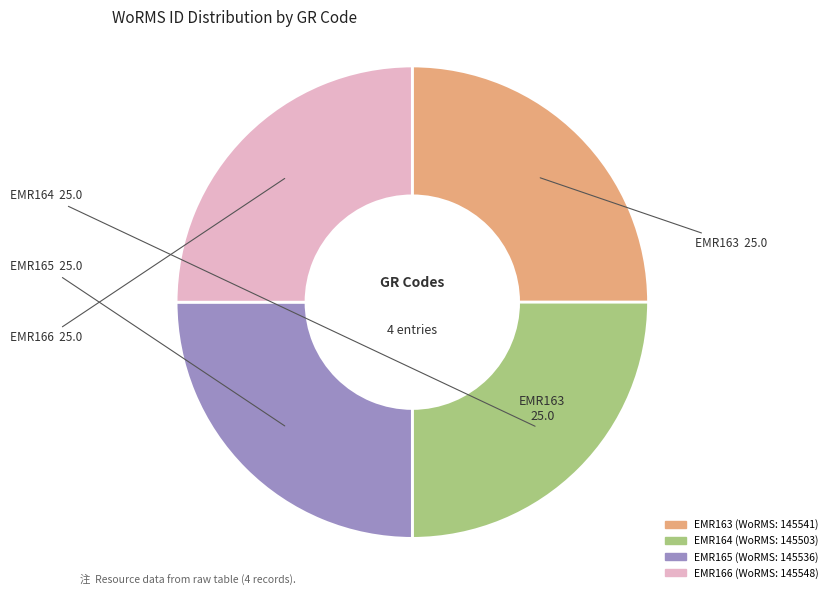

How many slices are in this pie chart?

4